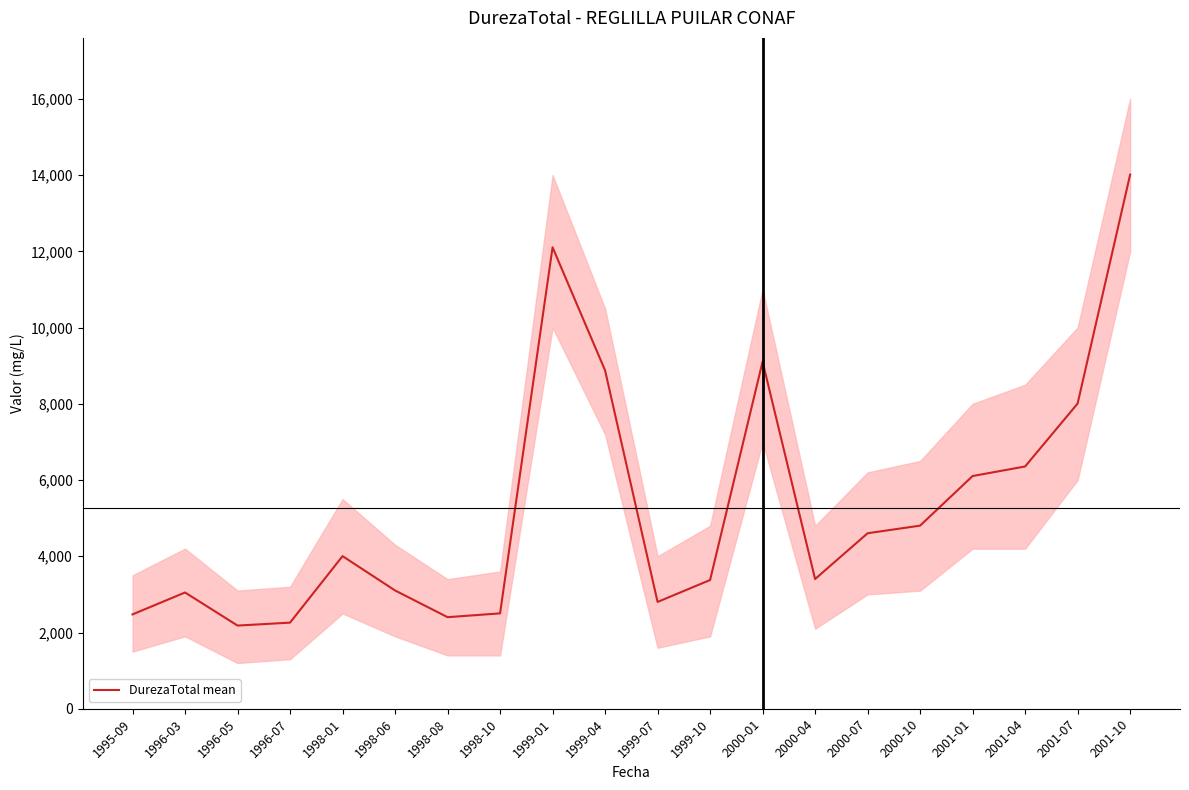

Does the chart display data point markers on the line(s)?

No